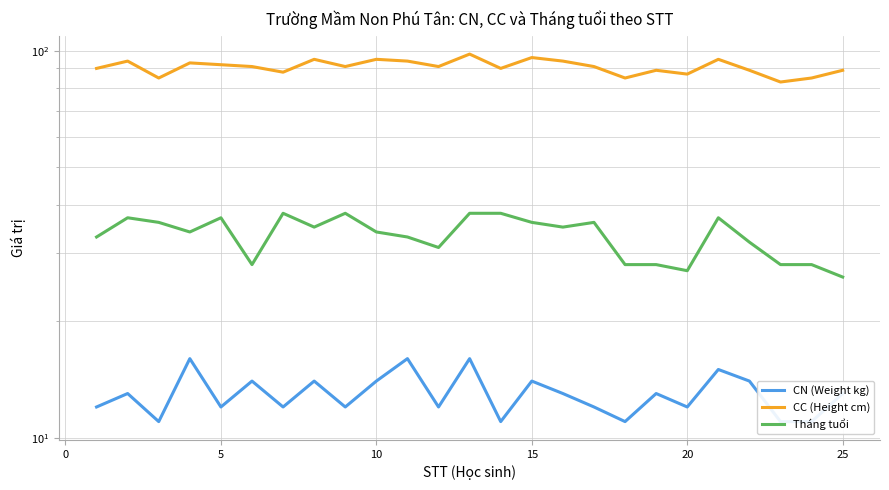

True or false: CC (Height cm) has more than 1 interior local peaks.

True